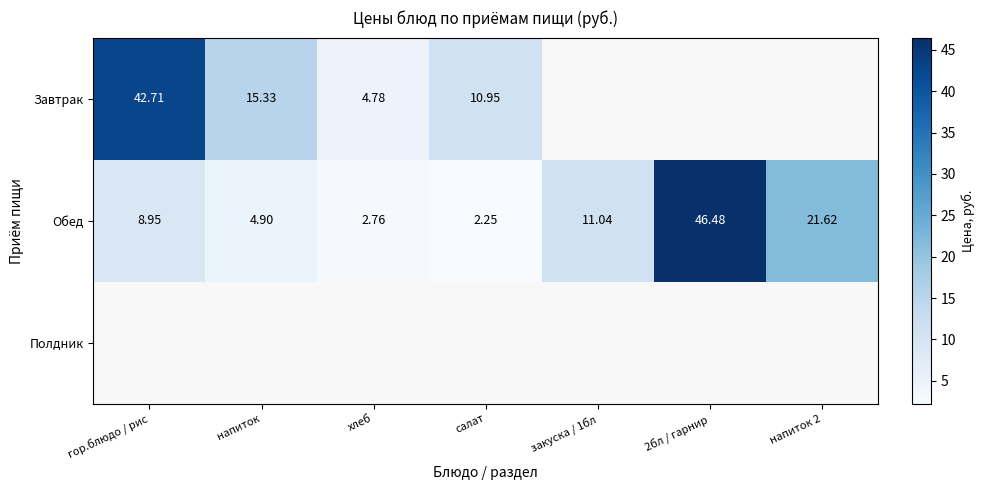

How many data points does each series have?

7